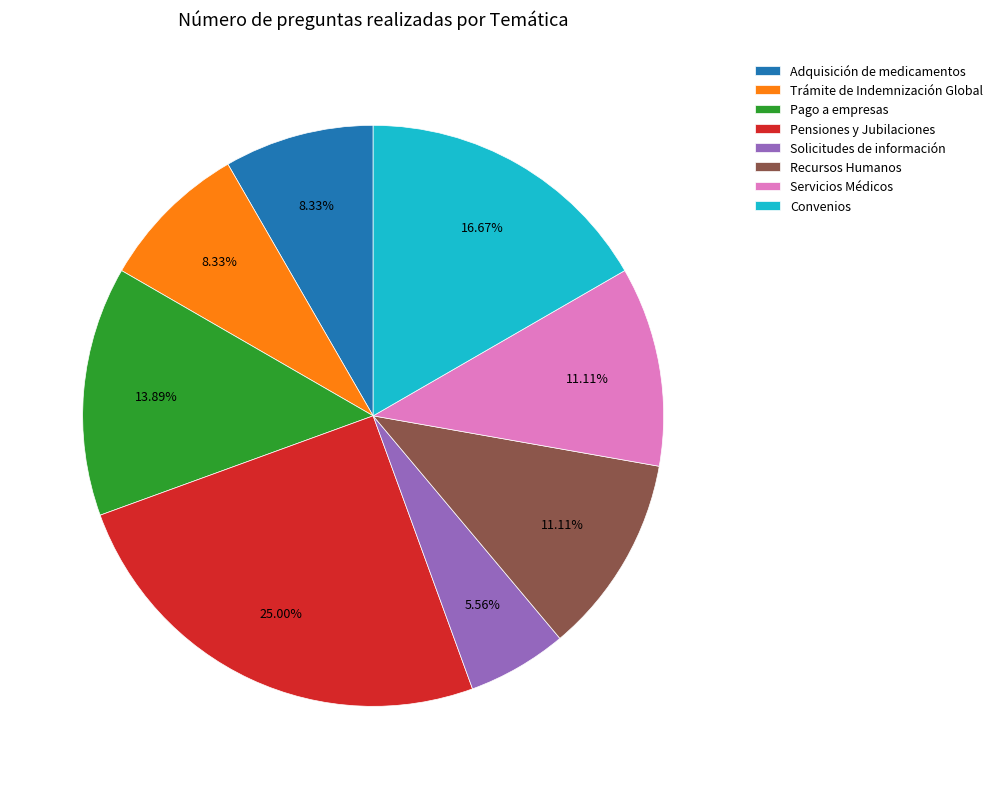

Which slice is the smallest?

Solicitudes de información